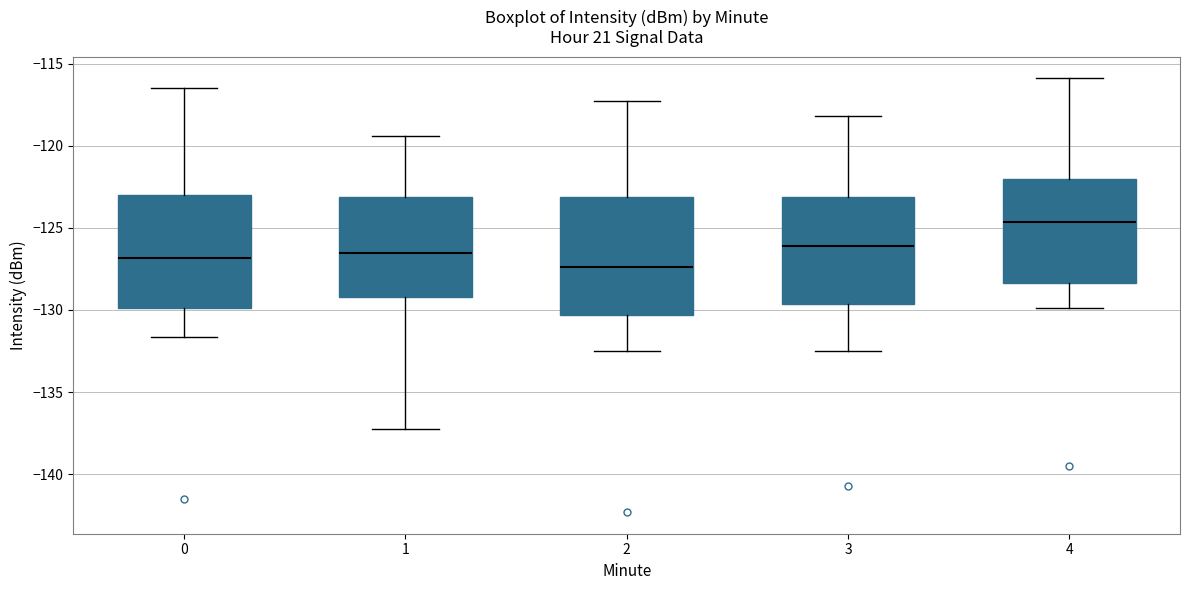

Where is the lower edge of the box at x = 4 on the y-axis? The values are not printed on the chart, so give them approximately, as read against the axis.

-128.5